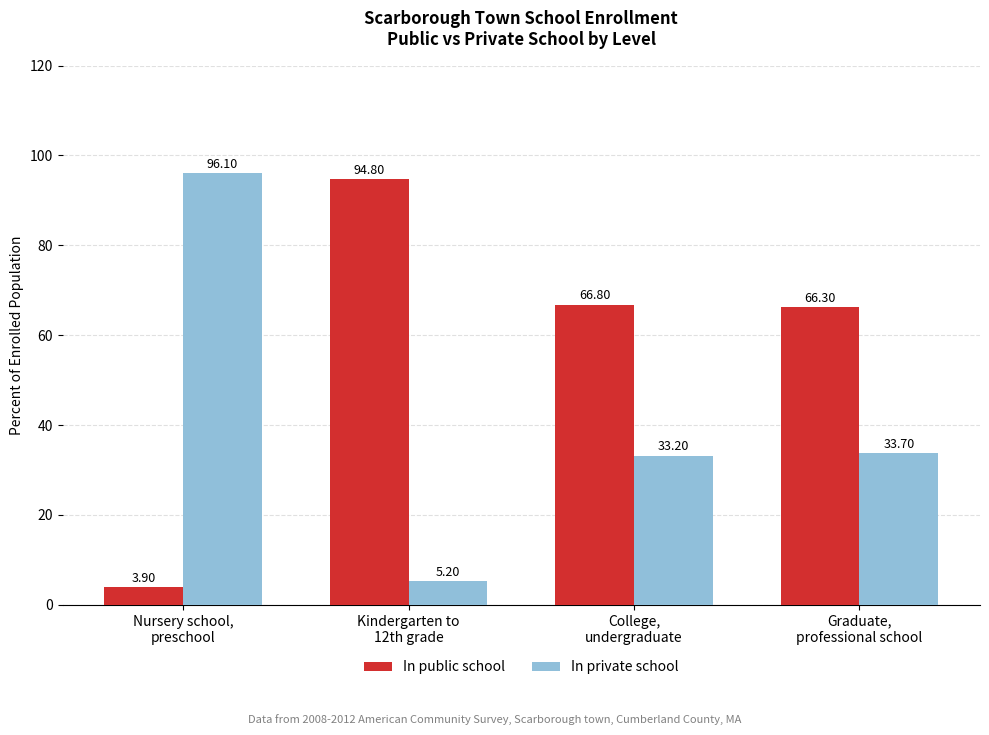

Reading left to right, what are all the values shown in this chart?

In public school: Nursery school,
preschool=3.9	Kindergarten to
12th grade=94.8	College,
undergraduate=66.8	Graduate,
professional school=66.3
In private school: Nursery school,
preschool=96.1	Kindergarten to
12th grade=5.2	College,
undergraduate=33.2	Graduate,
professional school=33.7